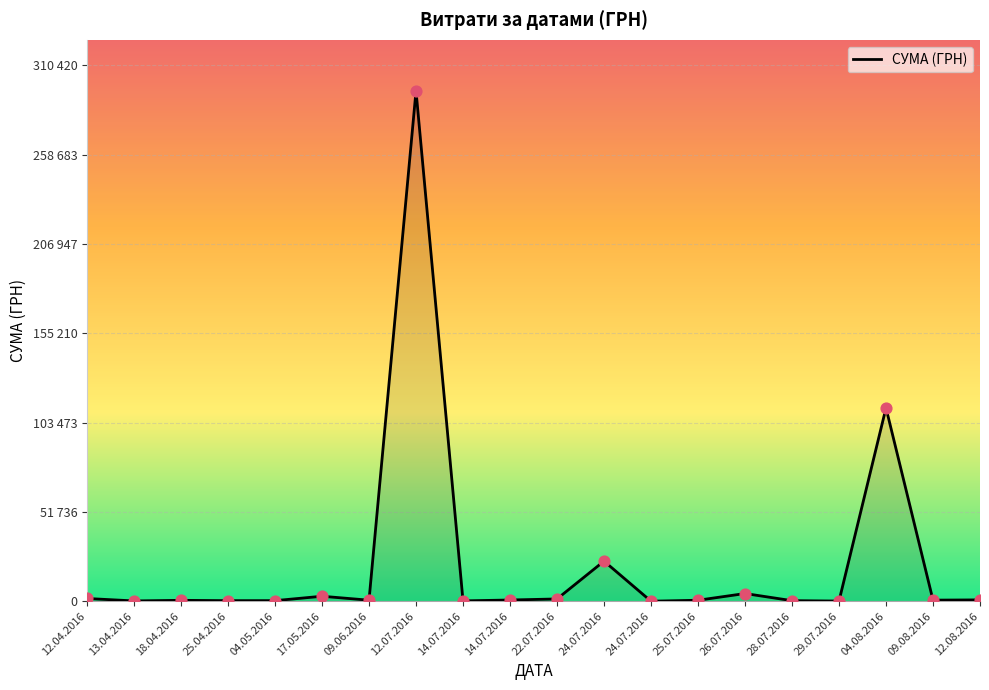

Which has a higher value, 25.07.2016 or 09.08.2016?

09.08.2016